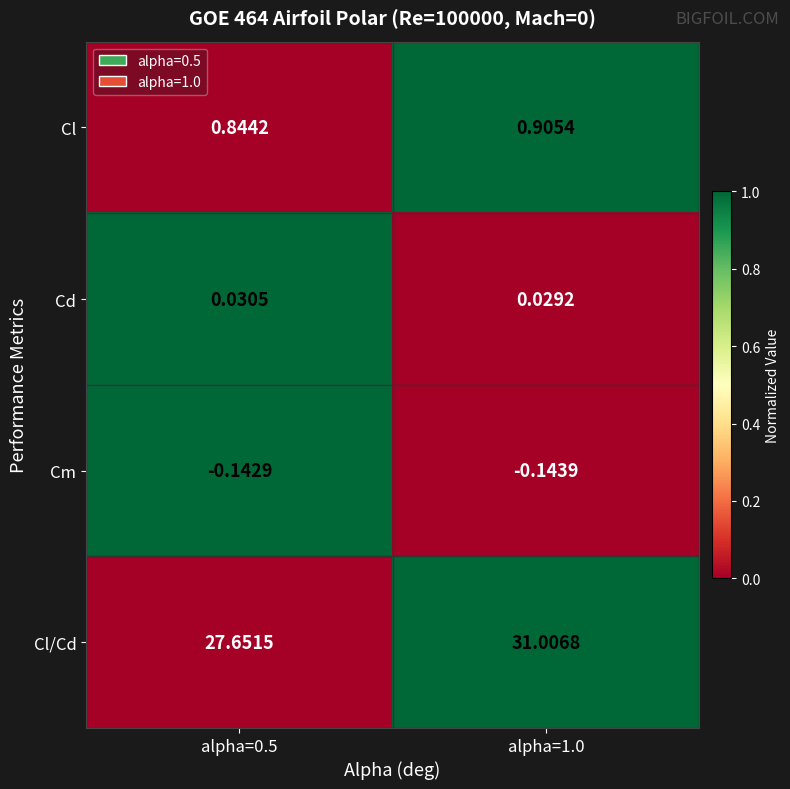

Rank the series at alpha=0.5 from highest to lowest value.

Cl/Cd, Cl, Cd, Cm